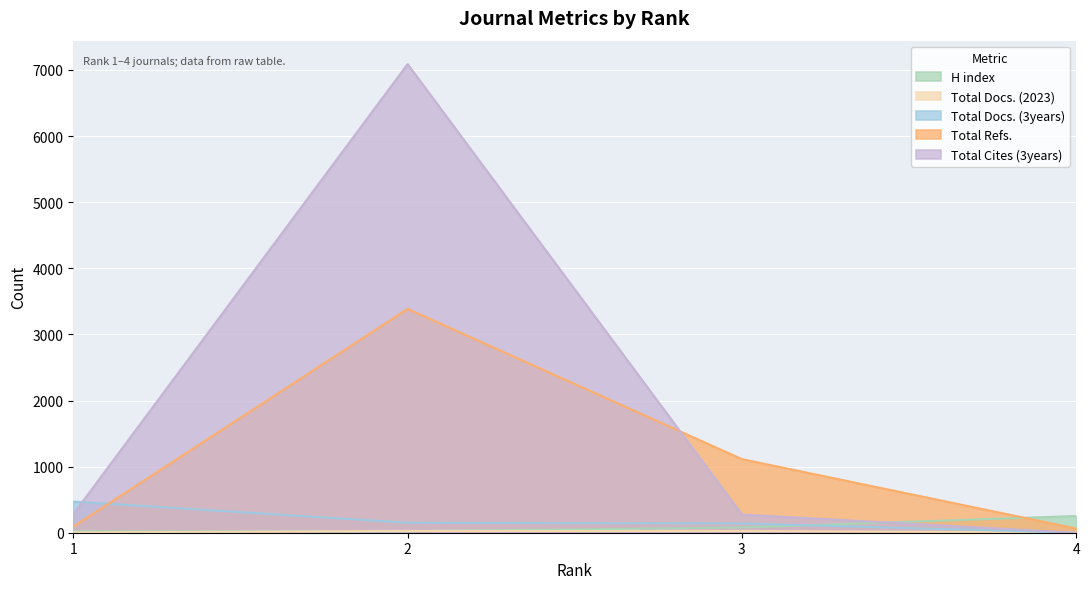

Reading right to left, list all the values displayed in this chart.

H index: 4=253	3=79	2=23	1=22
Total Docs. (2023): 4=4	3=27	2=27	1=4
Total Docs. (3years): 4=0	3=140	2=151	1=471
Total Refs.: 4=63	3=1113	2=3385	1=91
Total Cites (3years): 4=0	3=274	2=7089	1=280